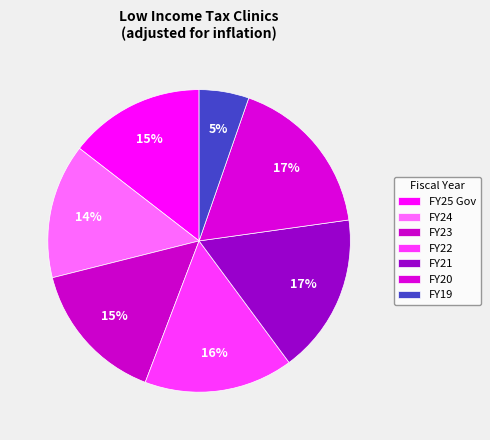

Does FY21 account for over 50% of the chart?

No